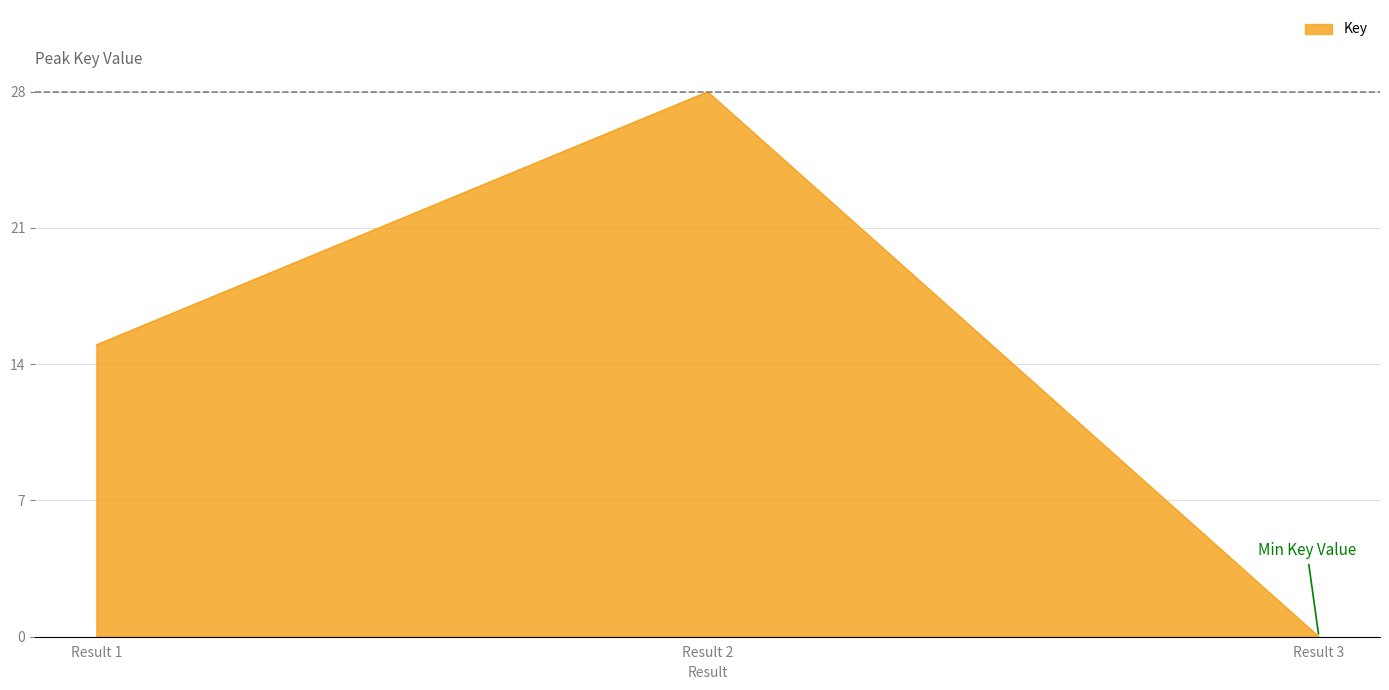

Reading right to left, list all the values displayed in this chart.

0	28	15